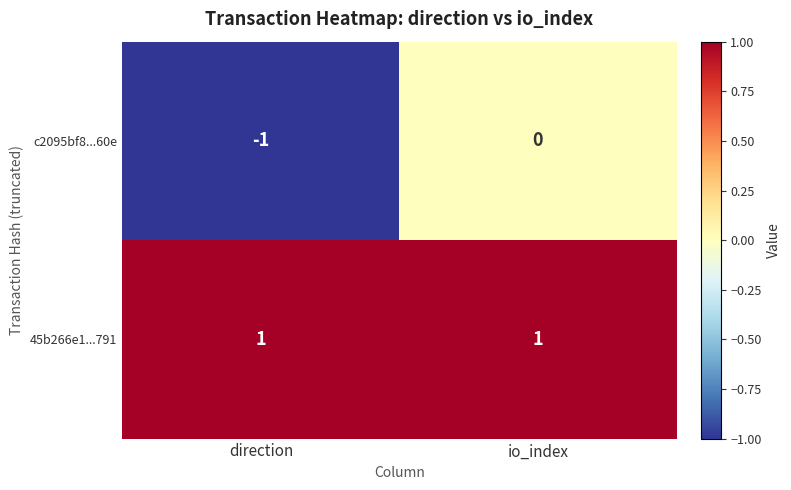

At which category is the sum across all series the highest?

io_index